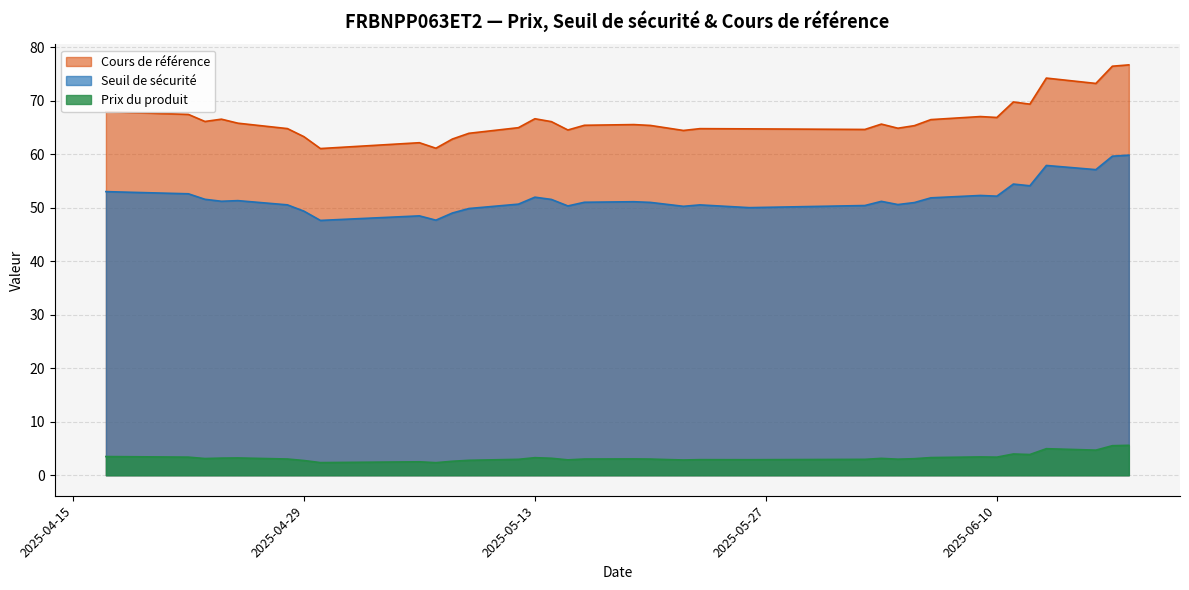

Rank the categories by Seuil de sécurité value from highest to lowest.

2025-06-18, 2025-06-17, 2025-06-13, 2025-06-16, 2025-06-11, 2025-06-12, 2025-04-17, 2025-04-22, 2025-06-09, 2025-06-10, 2025-05-13, 2025-06-06, 2025-04-23, 2025-05-14, 2025-04-25, 2025-04-24, 2025-06-03, 2025-05-19, 2025-05-16, 2025-05-20, 2025-06-05, 2025-05-12, 2025-05-21, 2025-06-04, 2025-04-28, 2025-05-23, 2025-06-02, 2025-05-15, 2025-05-22, 2025-05-26, 2025-05-09, 2025-04-29, 2025-05-08, 2025-05-06, 2025-05-07, 2025-04-30